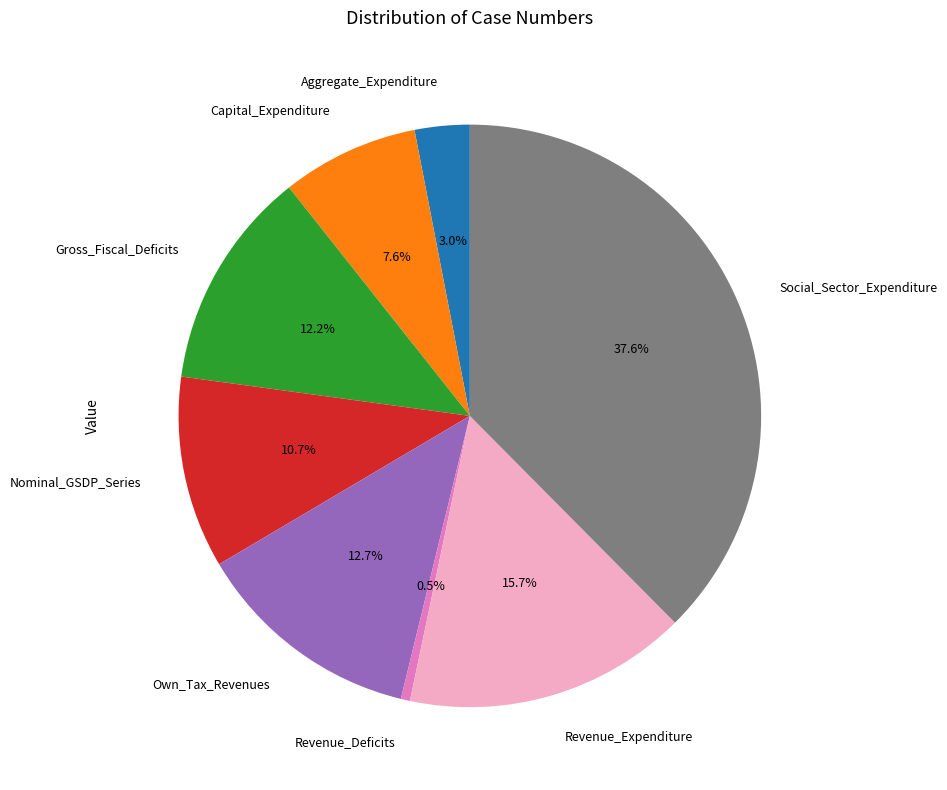

Which category has the biggest portion of the pie?

Social_Sector_Expenditure